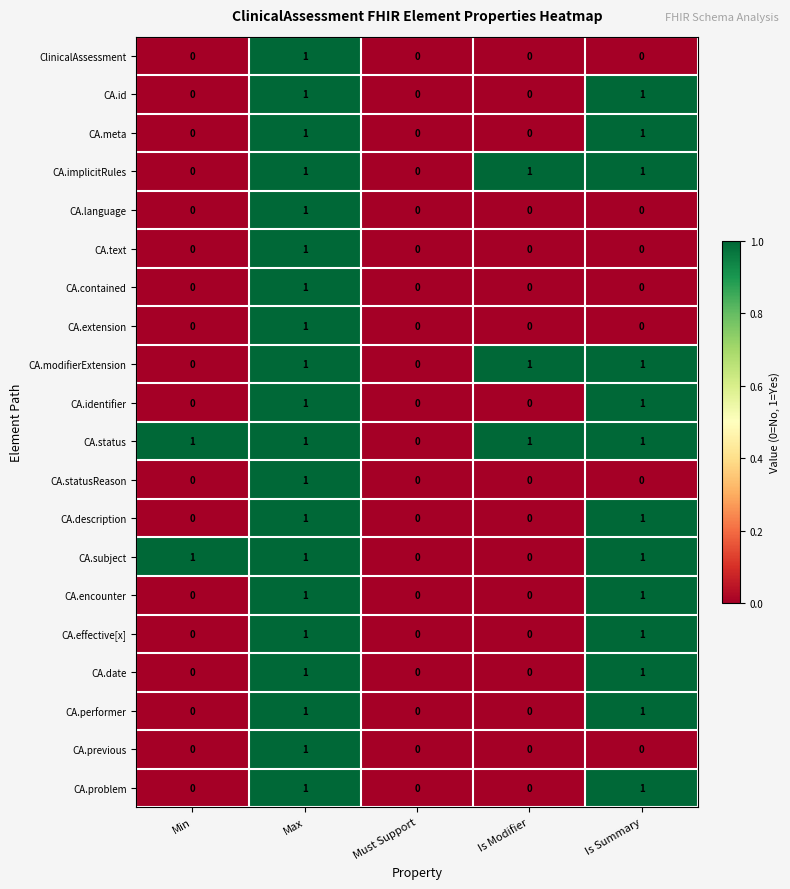

Which series has the largest total across all categories?

CA.status